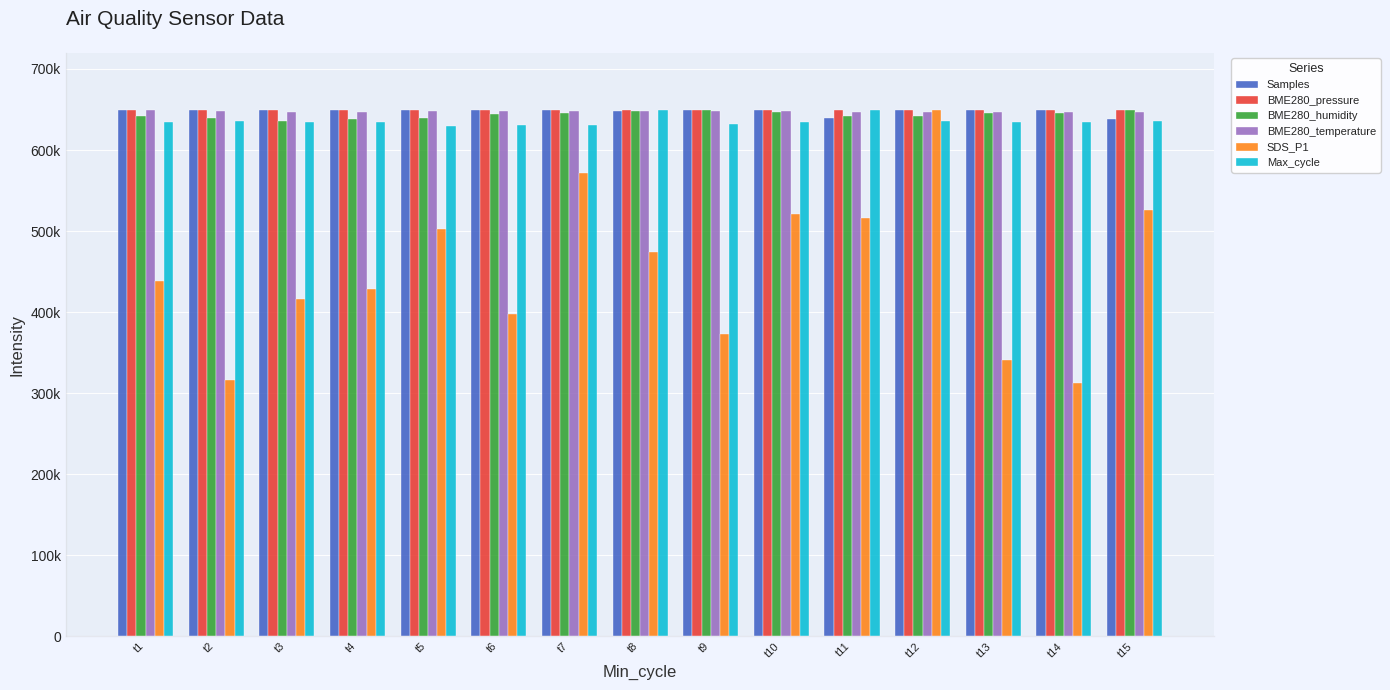

True or false: BME280_pressure has a value of 649969.5 at t10.

True